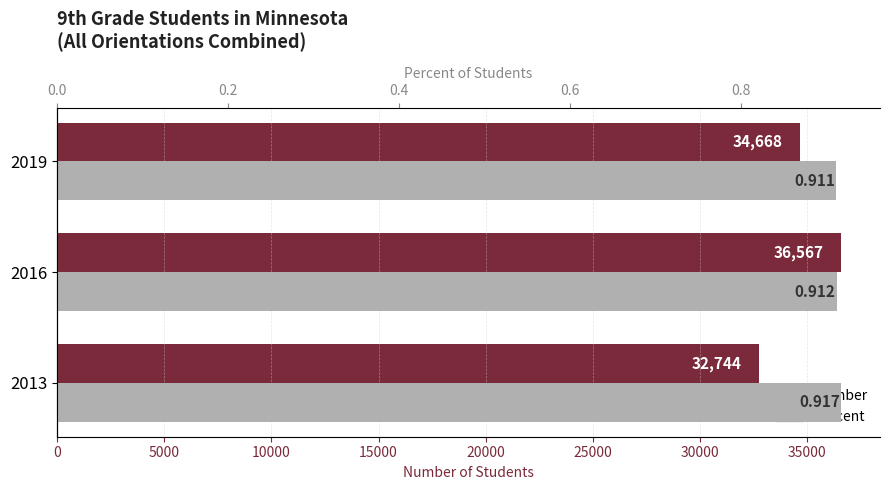

How many groups of bars are there?

3